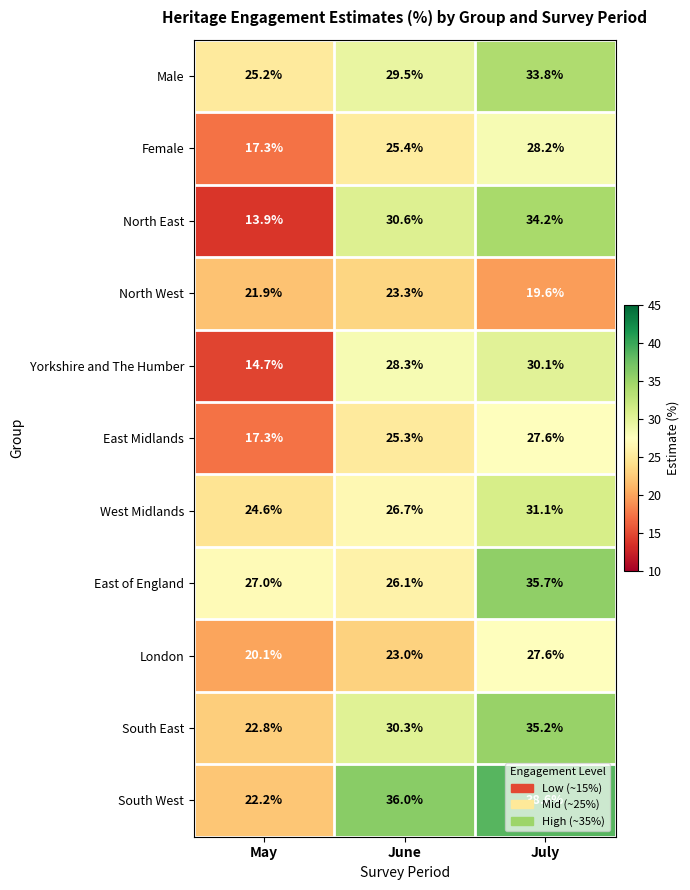

At which label does West Midlands first exceed 26?

June